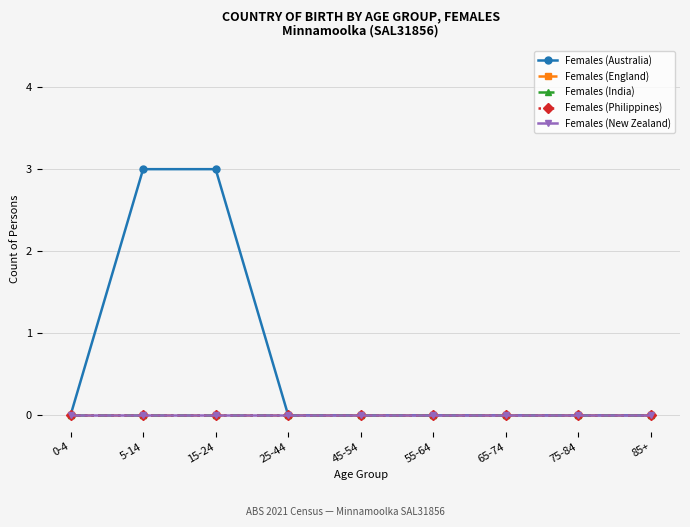

What is the label of the 5th point from the right?

45-54